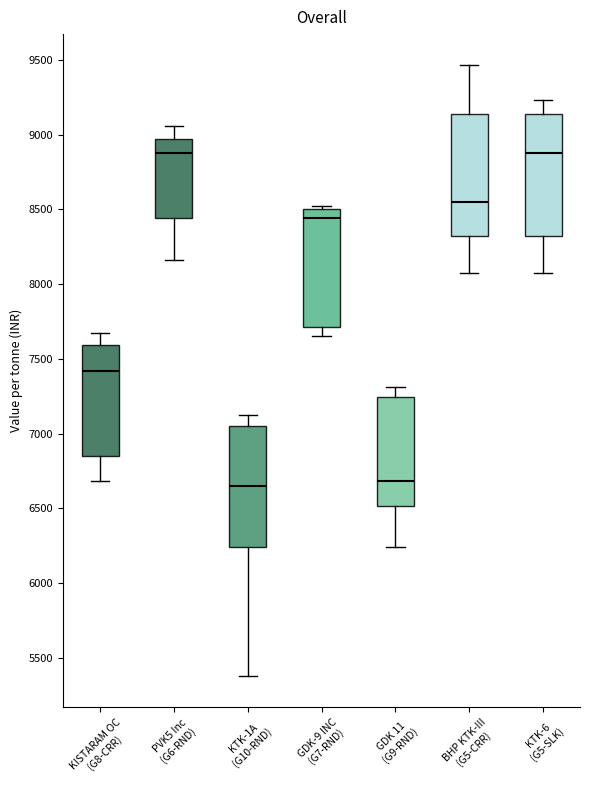

Where is the lower edge of the box for PVK5 Inc (G6-RND) on the y-axis? The values are not printed on the chart, so give them approximately, as read against the axis.

8450